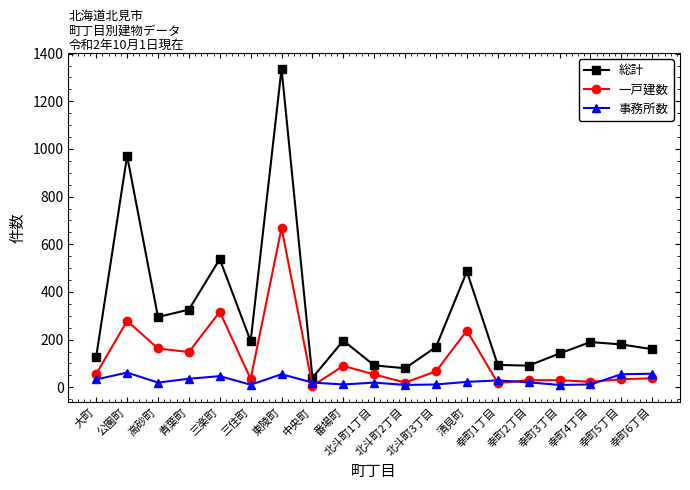

Which series ends up on top after the final intersection of 事務所数 and 一戸建数?

事務所数